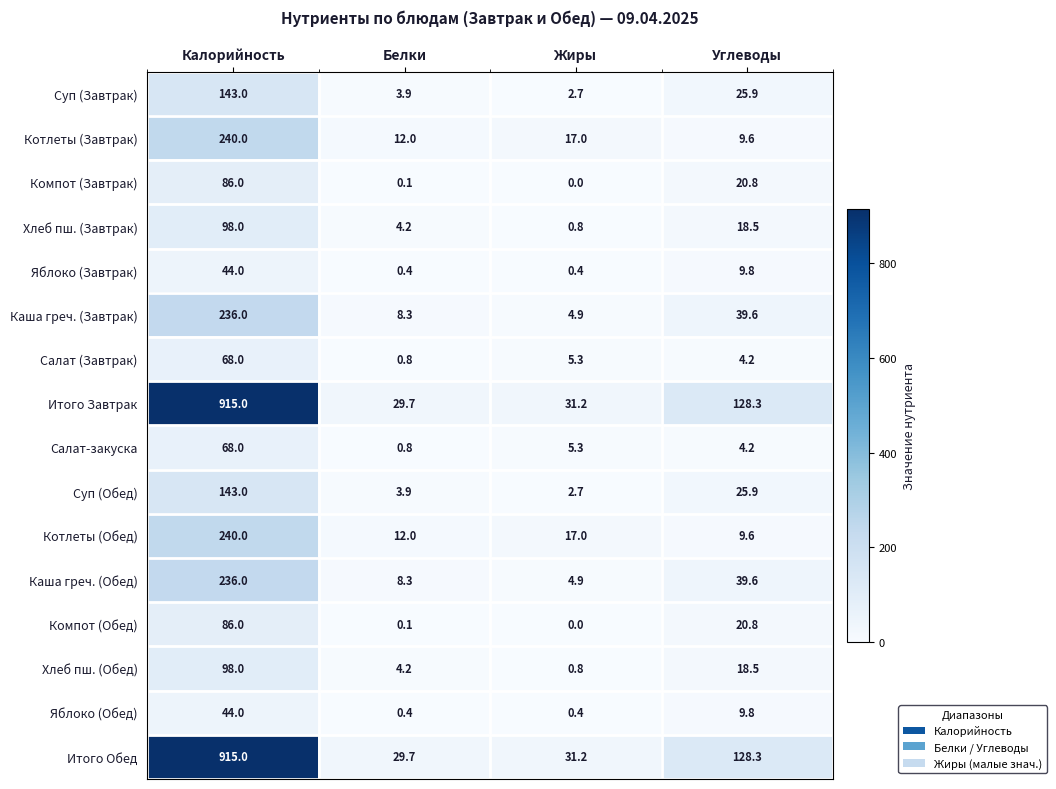

Is the value of Котлеты (Обед) at Жиры greater than the value of Салат (Завтрак) at Углеводы?

Yes